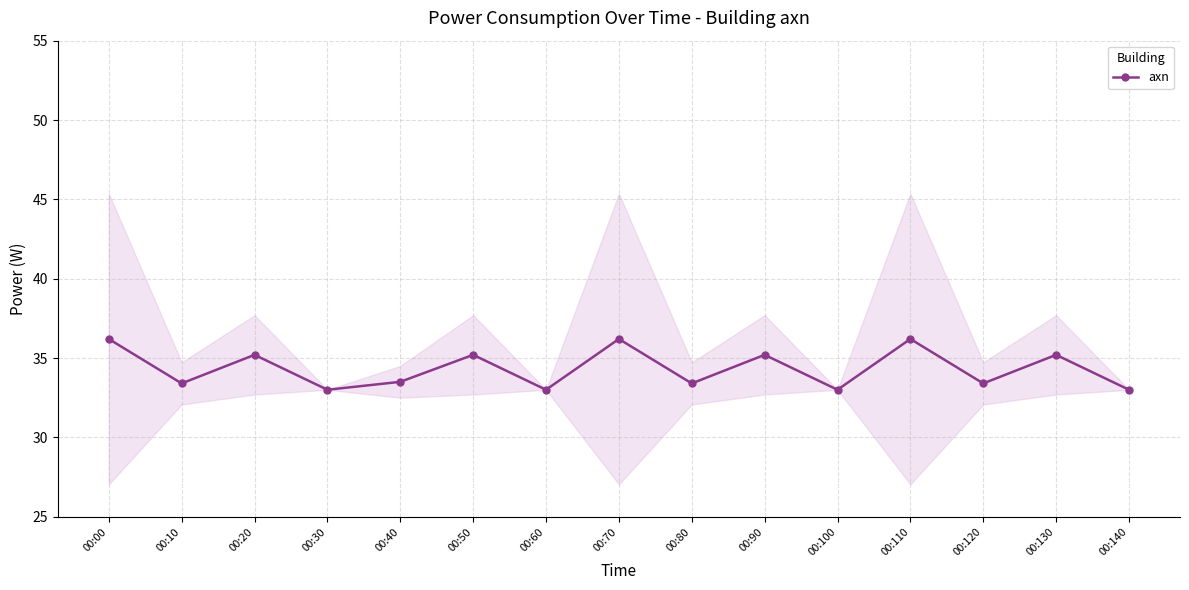

Is it true that the value at 00:40 is 9.2?

False